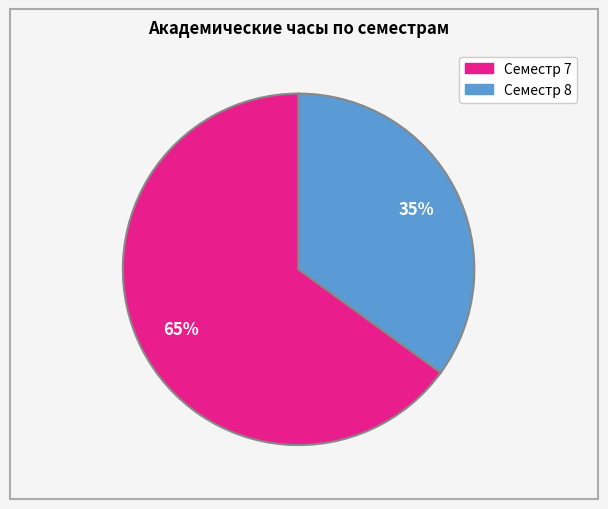

What is the ratio of the value at Семестр 7 to the value at Семестр 8?

1.9